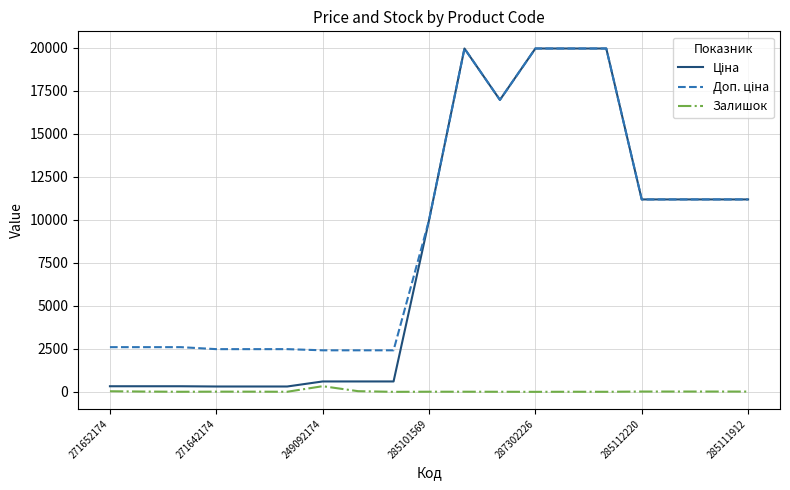

What is the greatest value displayed?

19964.2